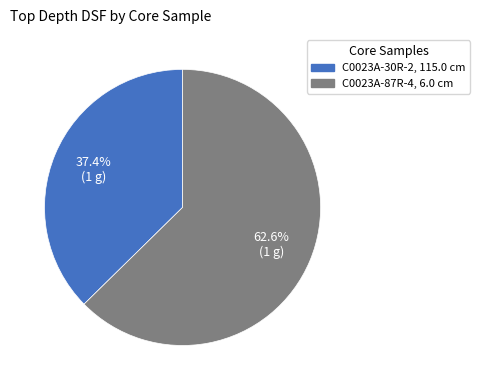

To the nearest percent, what is the average slice percentage?

50%